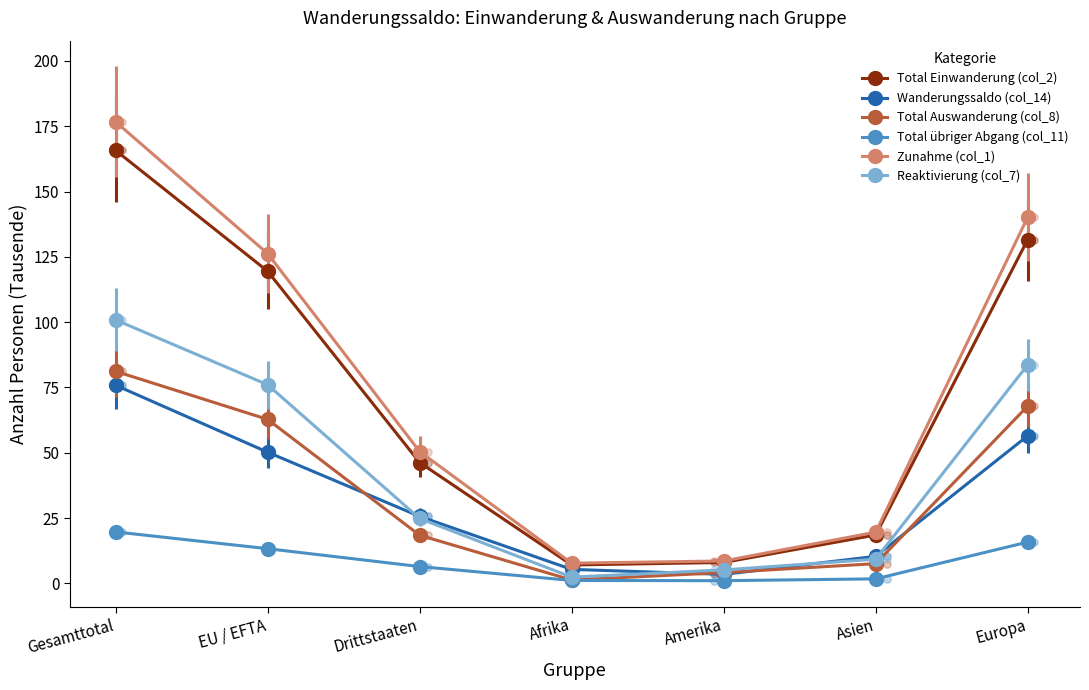

At how many categories does at least one series exceed 52?

3